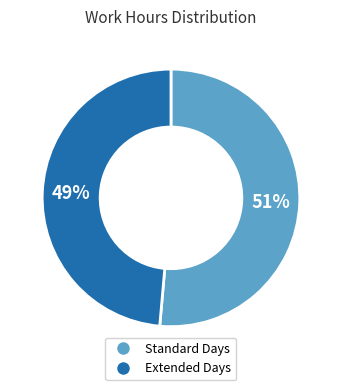

Between Standard Days and Extended Days, which is larger?

Standard Days